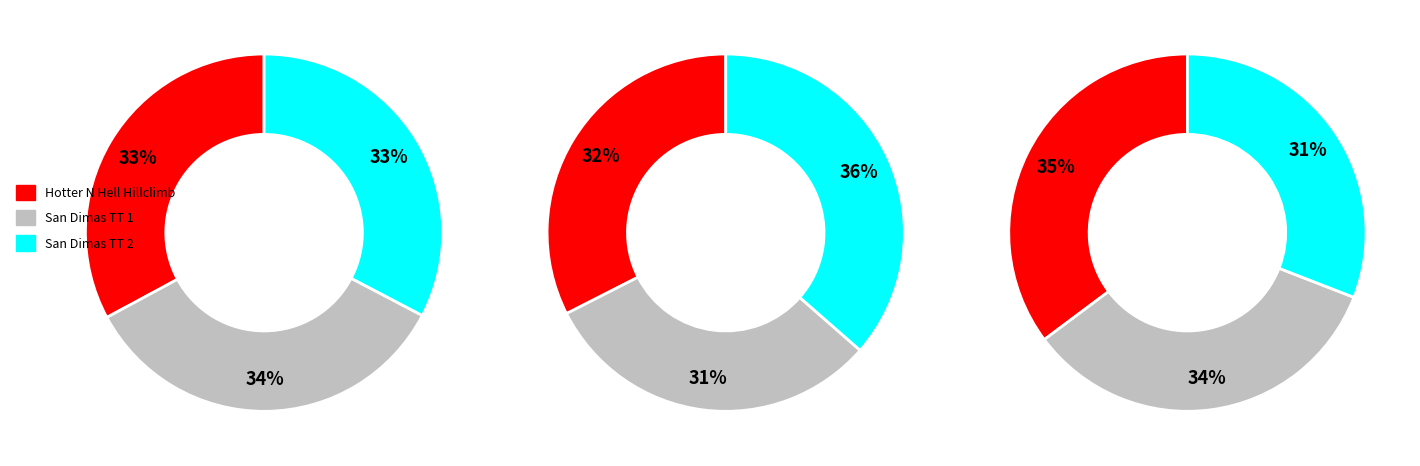

Is it true that San Dimas RR is 16% of the pie?

False